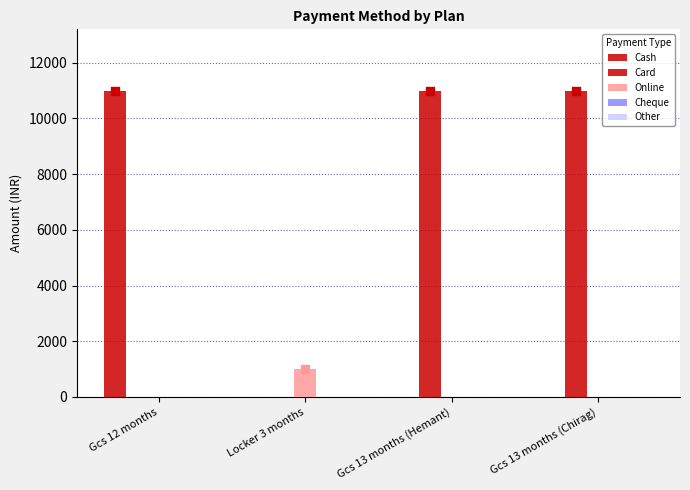

Which series reaches the maximum Y coordinate?

Cash